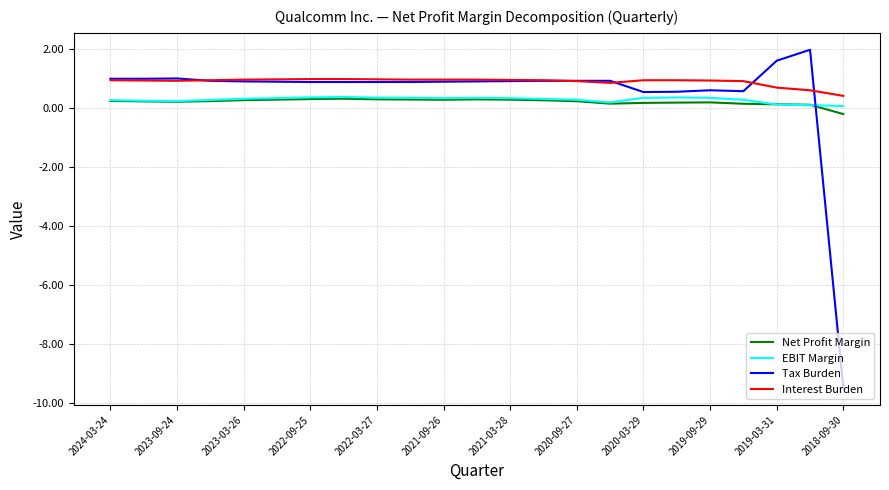

Which series has the largest range (max minus min)?

Tax Burden